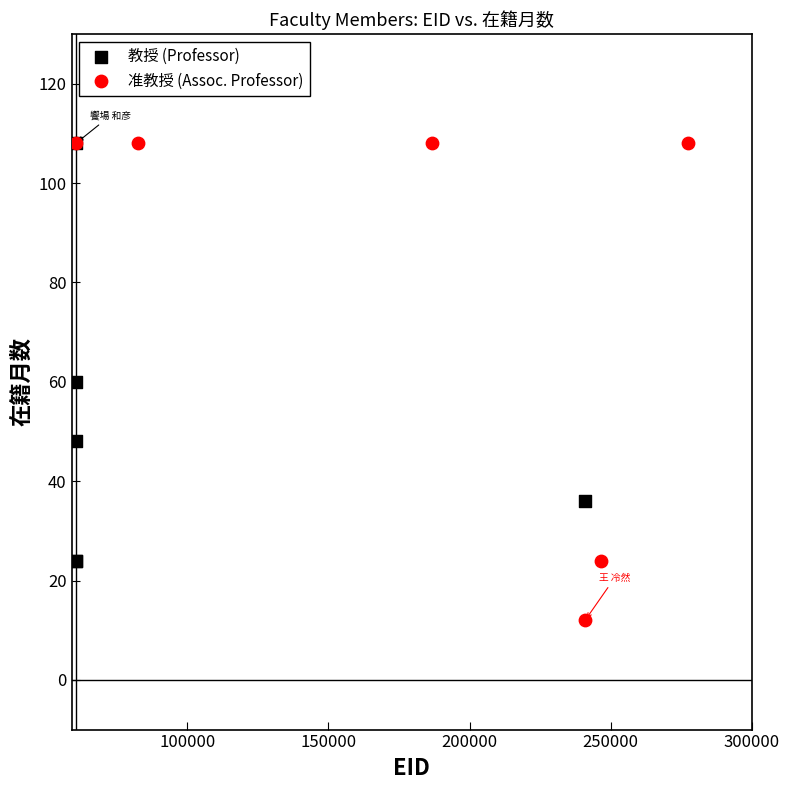

Which series has the widest spread of Y values?

准教授 (Assoc. Professor)